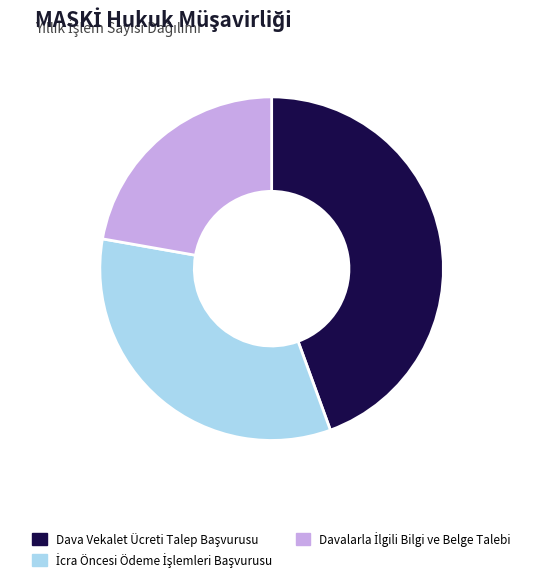

Is there any slice that represents more than half of the pie?

No